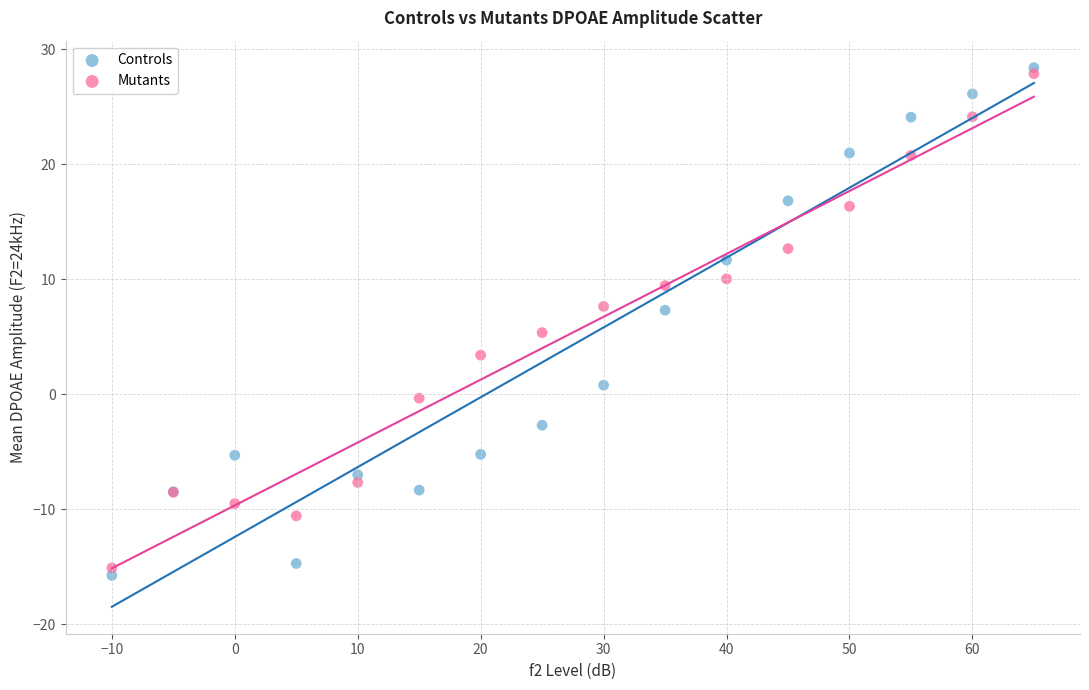

In the Mutants series, what Y value is closest to 6?

5.4